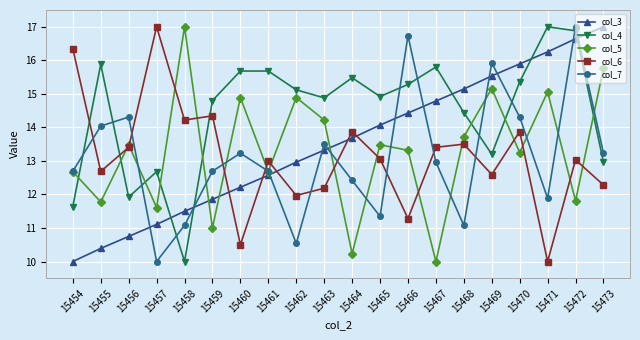

What is the total value across all series at 15463?

68.1